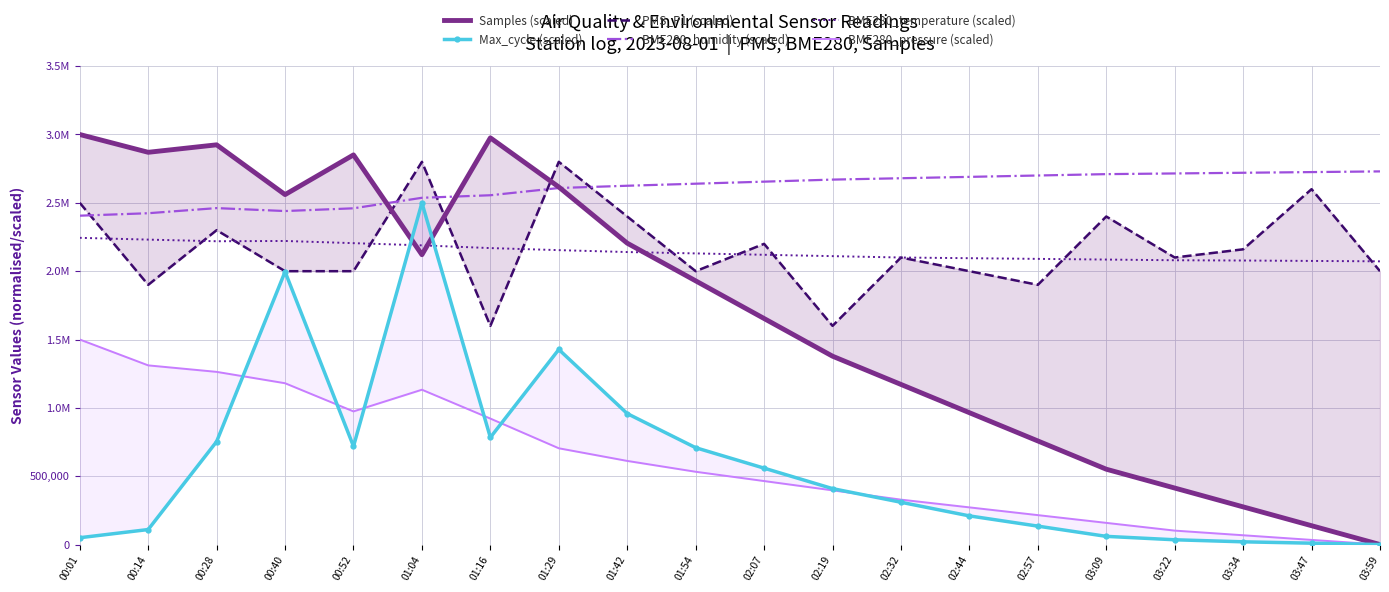

List the labels in order of BME280_temperature (scaled) value, smallest first.

03:59, 03:47, 03:34, 03:22, 03:09, 02:57, 02:44, 02:32, 02:19, 02:07, 01:54, 01:42, 01:29, 01:16, 01:04, 00:52, 00:28, 00:40, 00:14, 00:01